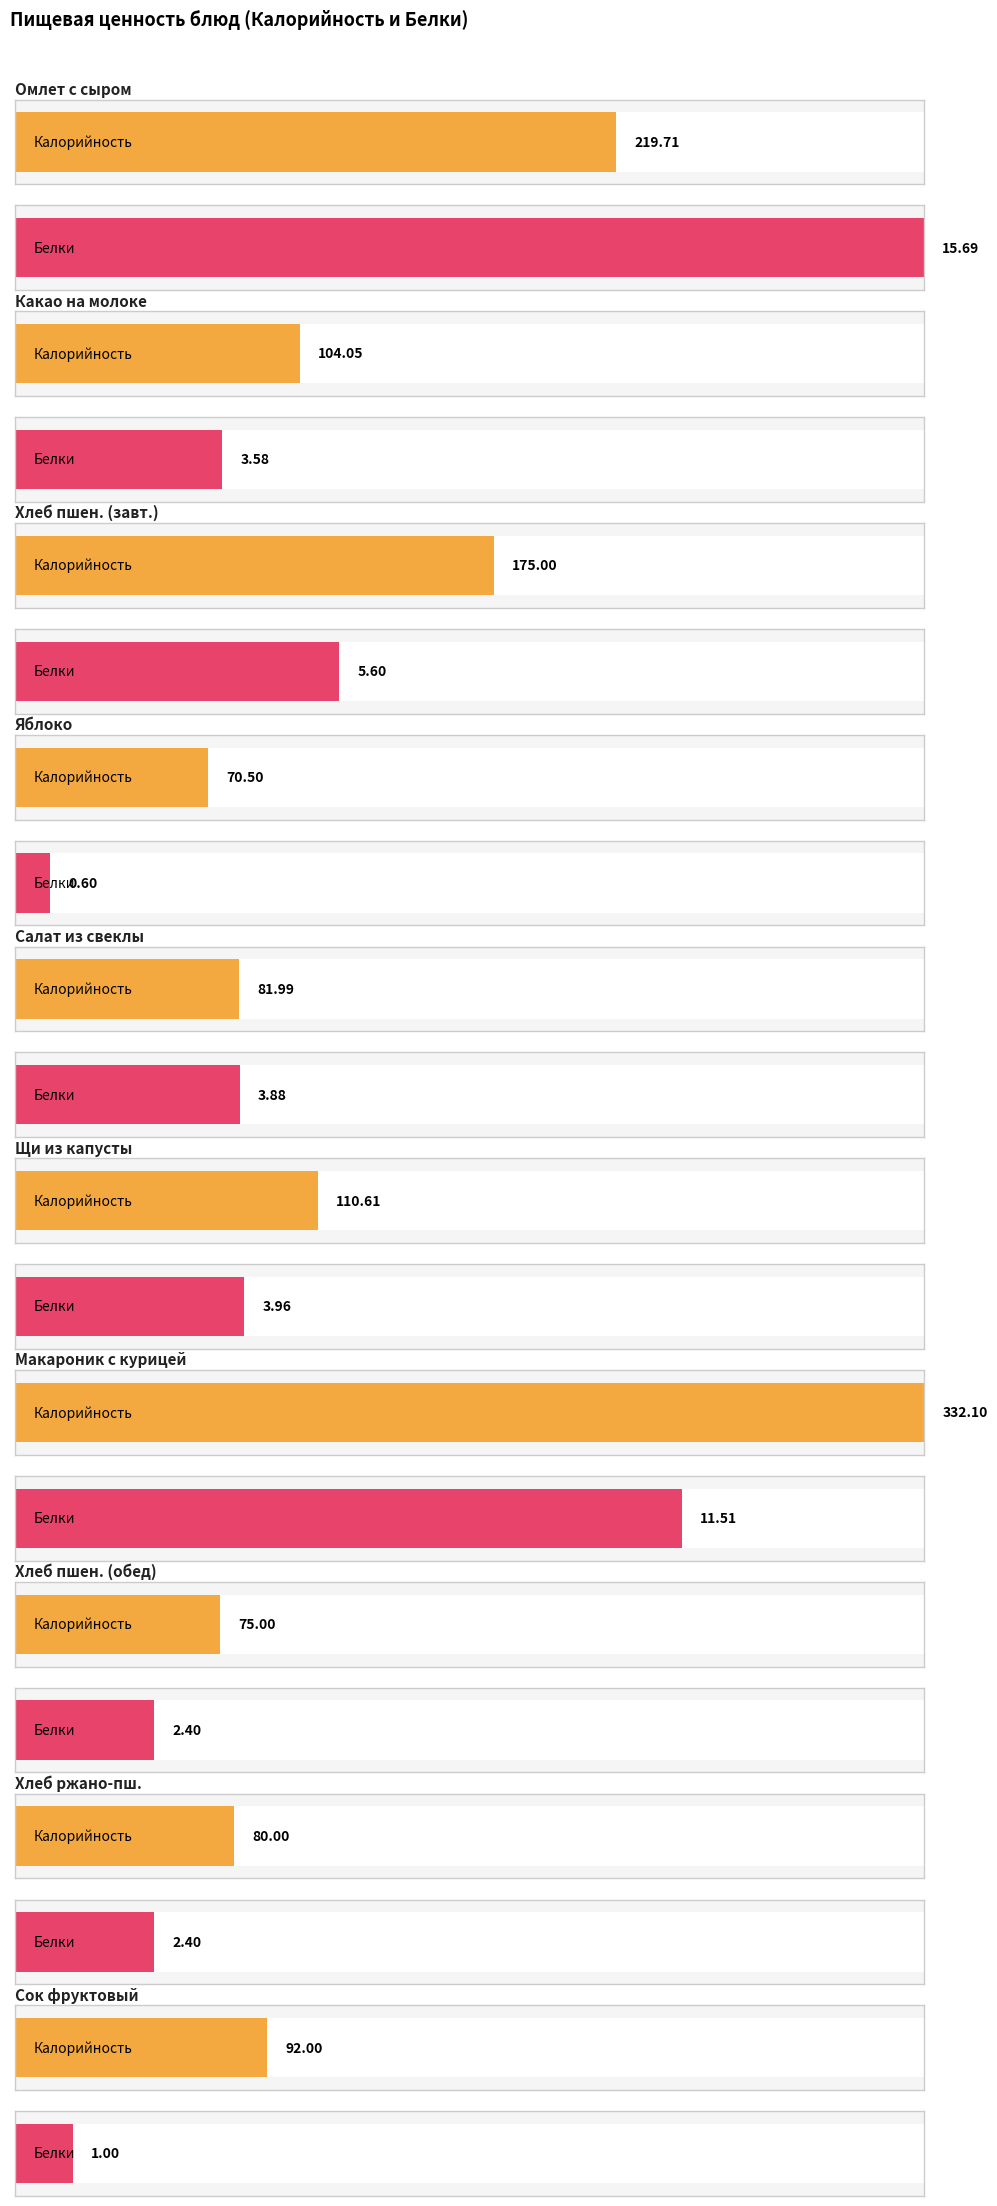

Rank the series by their maximum value, from lowest to highest.

Белки, Калорийность